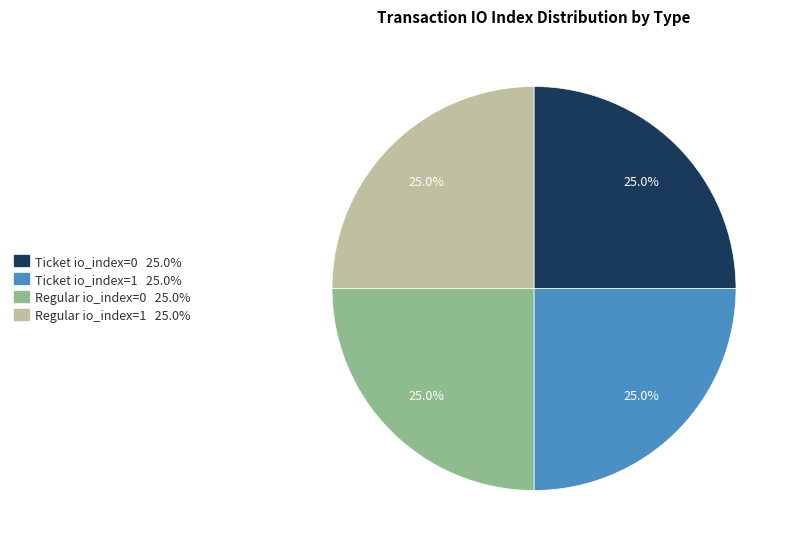

Does any single category account for the majority?

No